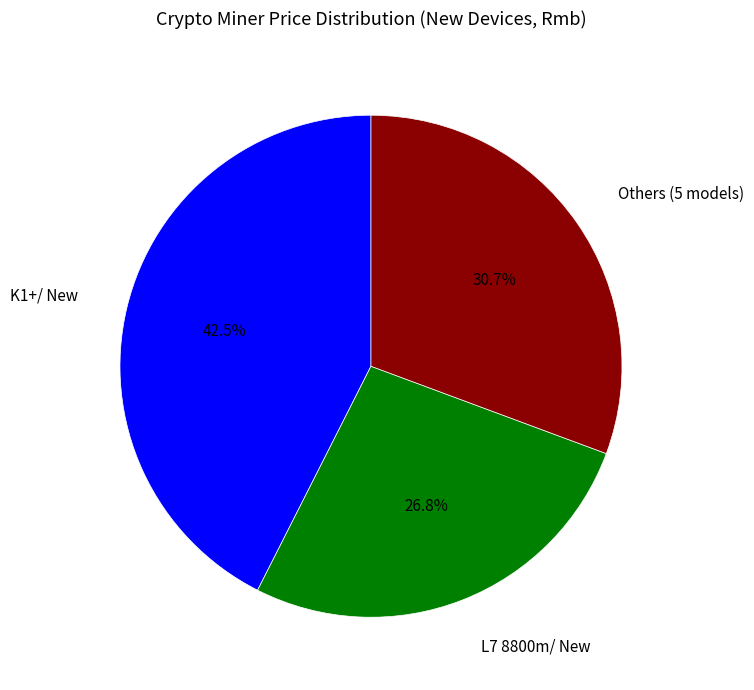

Is Others (5 models) the majority of the pie?

No